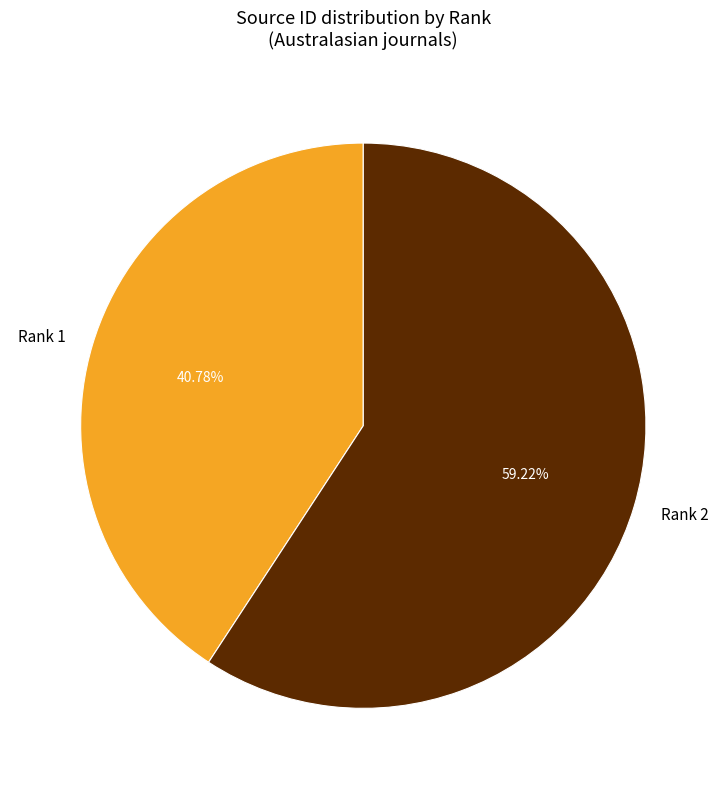

What percentage is the Rank 1 slice, to the nearest percent?

41%